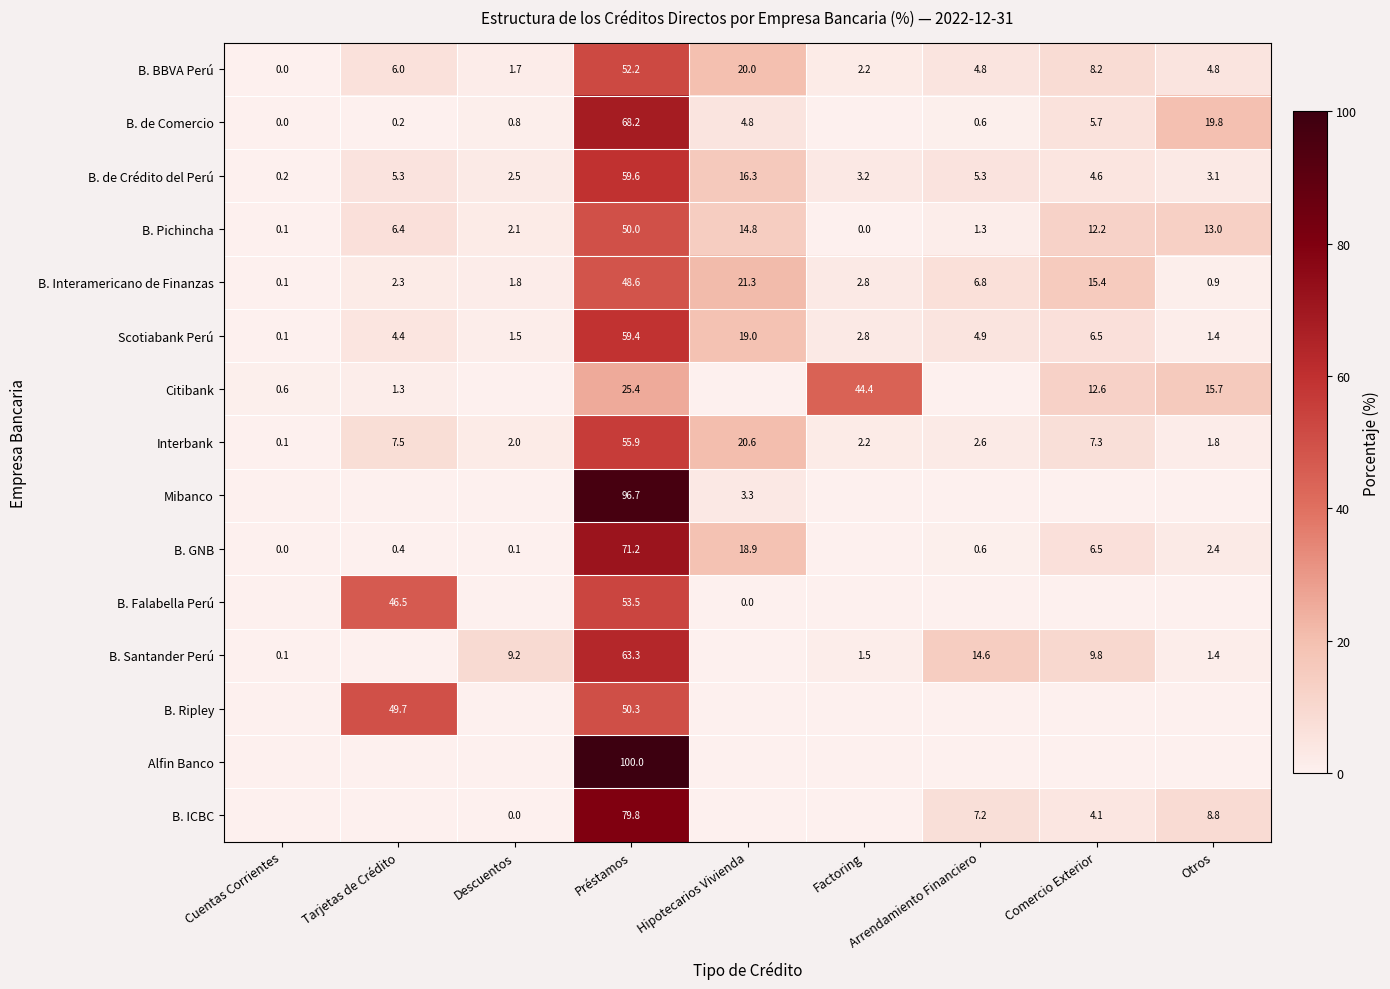

The value of B. de Comercio at Hipotecarios Vivienda is 4.8. True or false?

True